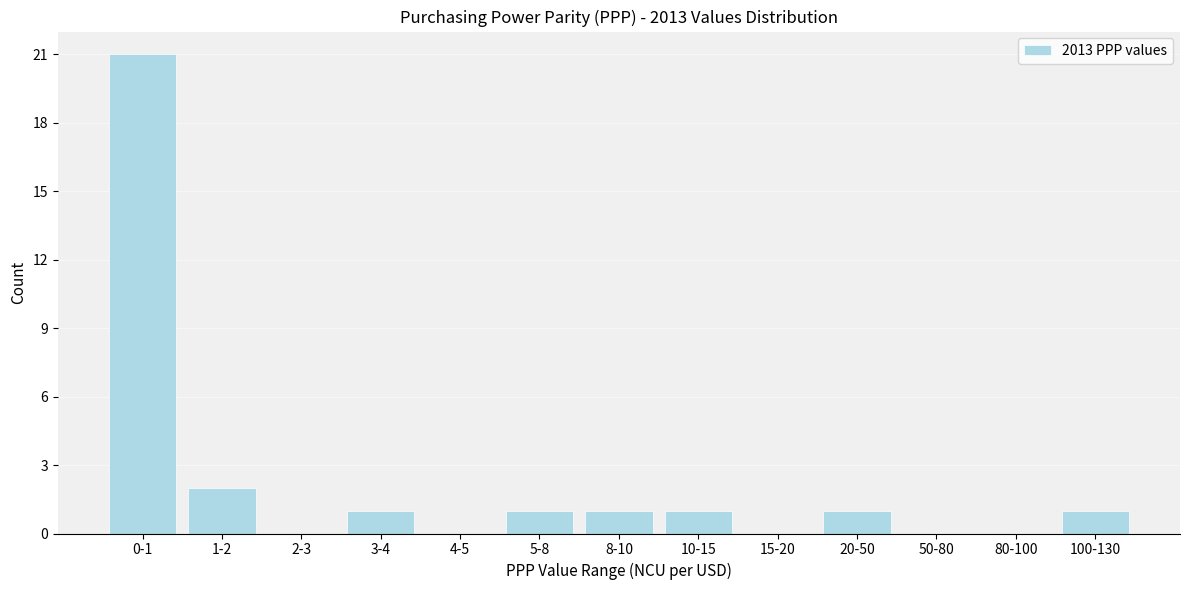

Reading left to right, transcribe all the data shown in this chart.

0-1=21	1-2=2	2-3=0	3-4=1	4-5=0	5-8=1	8-10=1	10-15=1	15-20=0	20-50=1	50-80=0	80-100=0	100-130=1